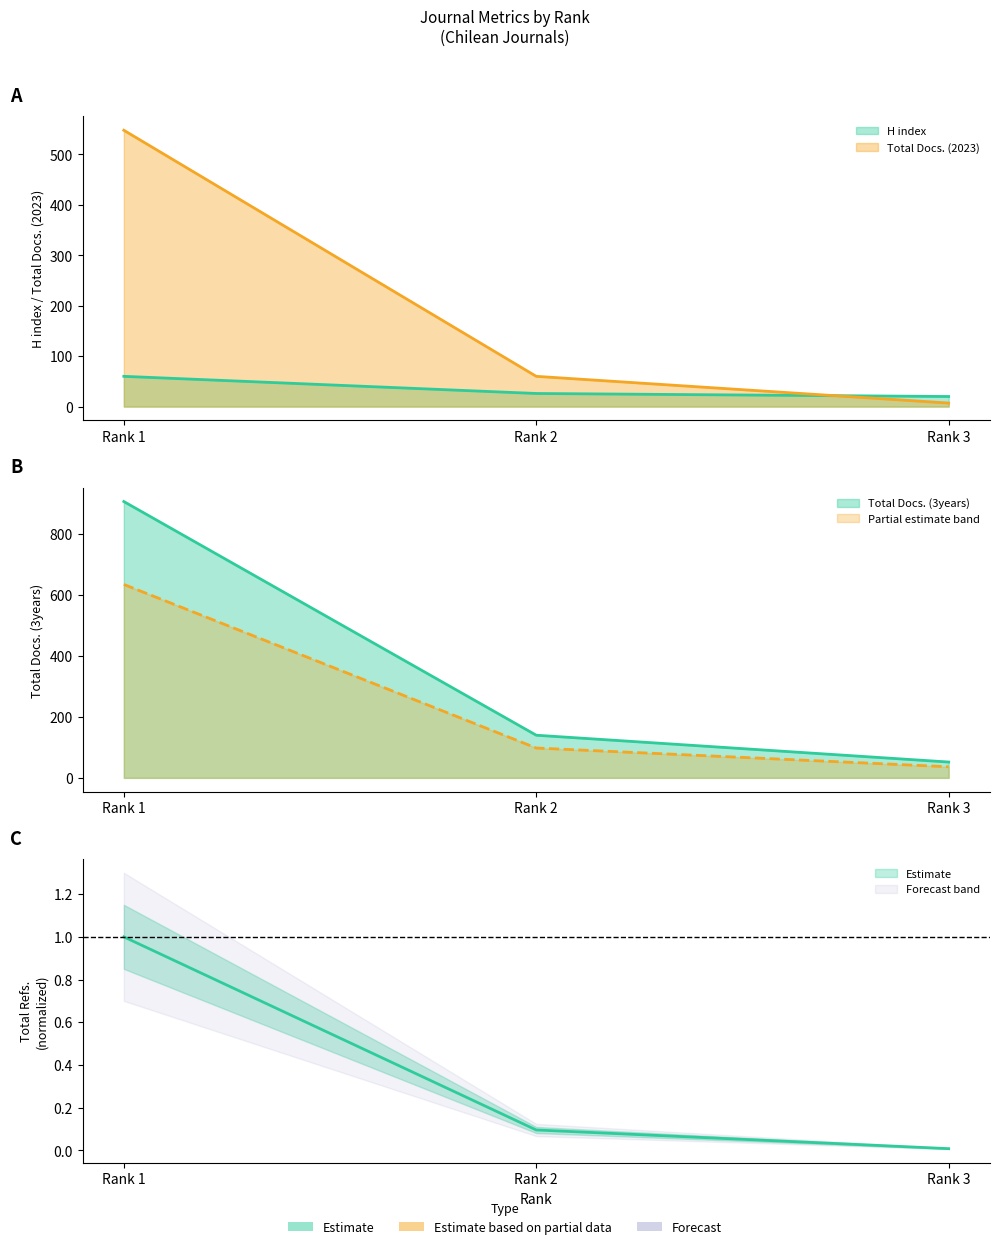

Between Rank 2 and Rank 1, which is larger?

Rank 1